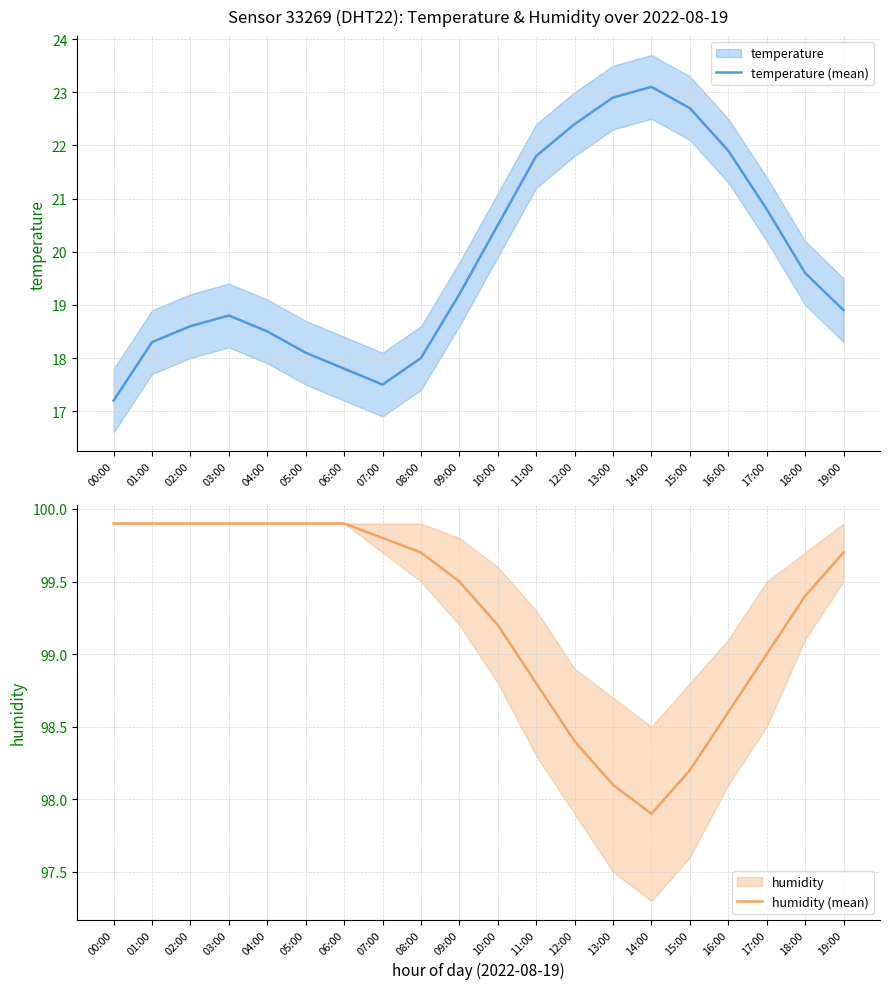

How many interior local peaks does the temperature (mean) series have?

2